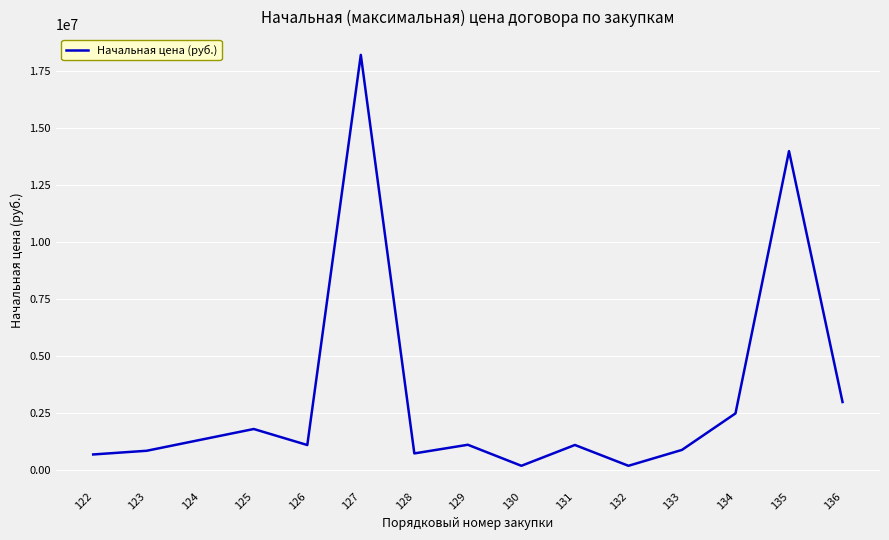

The chart shows a value of 2500000.0 at 134. True or false?

True